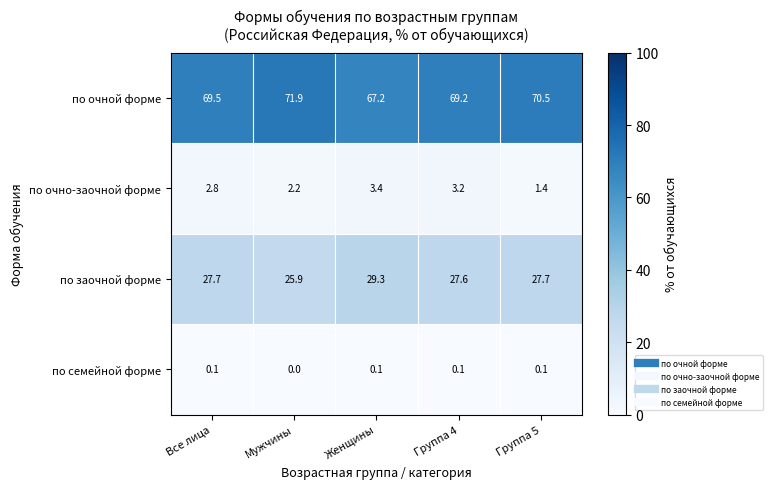

Which series has the largest total across all categories?

по очной форме